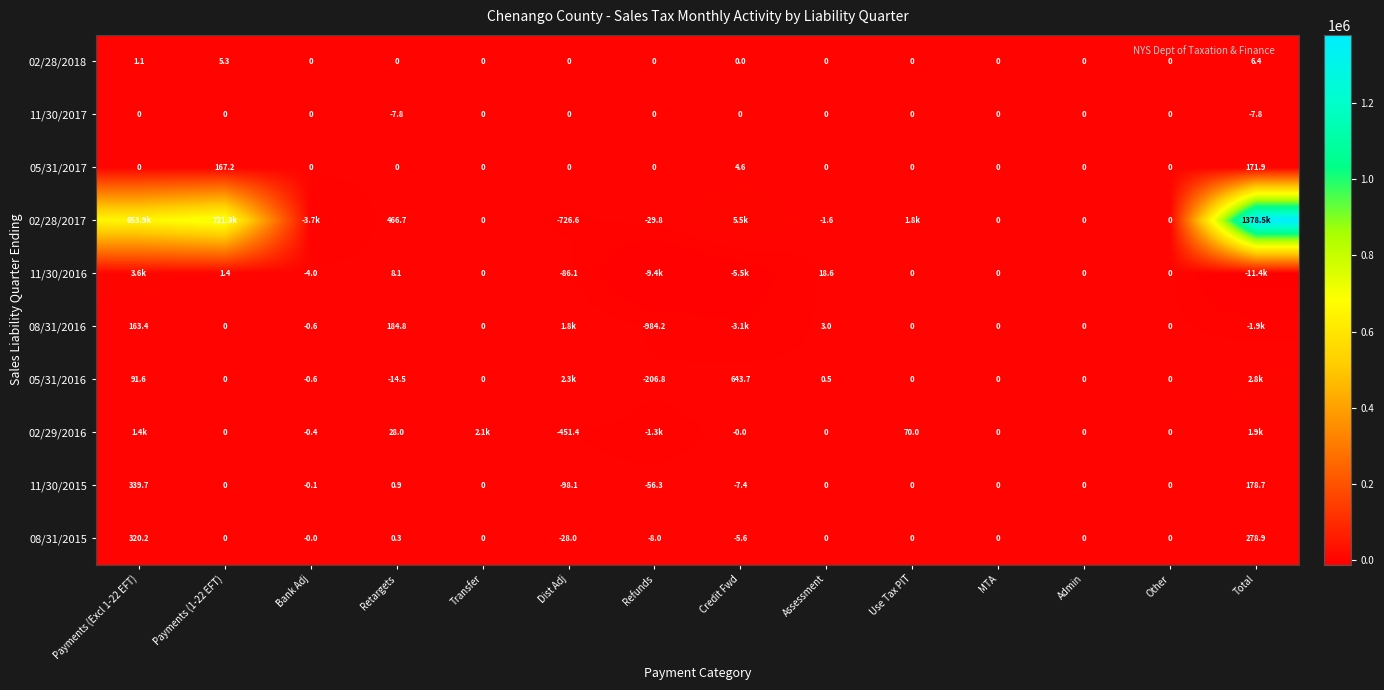

What is the difference between the highest and lowest values at Transfer?

2127.9